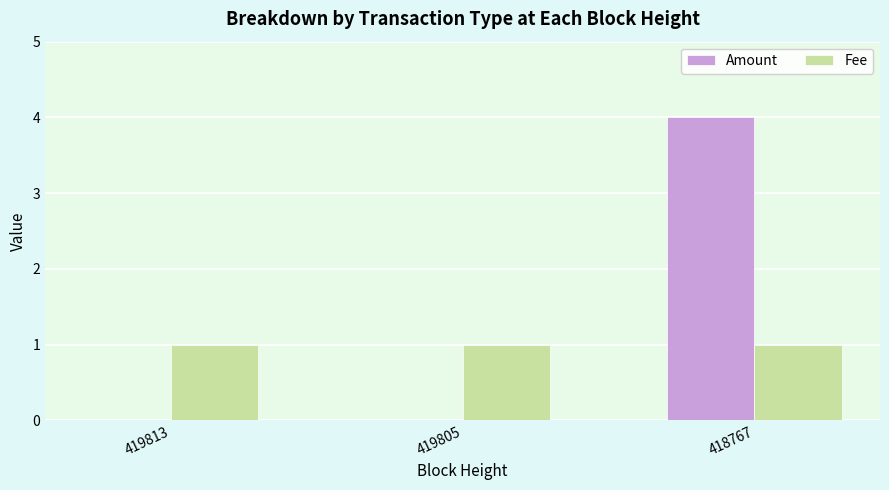

At which category is the sum across all series the highest?

418767